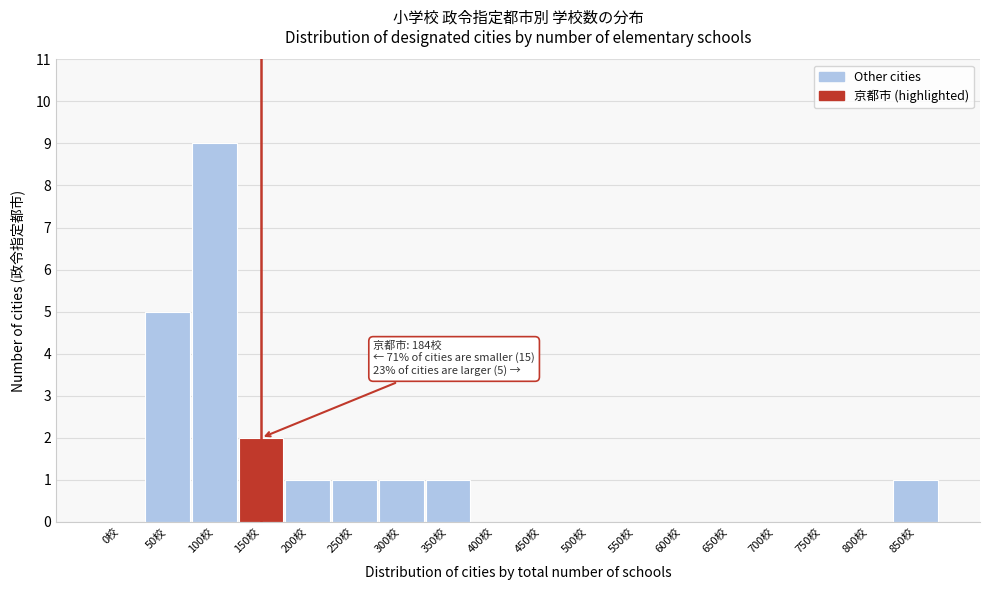

Reading left to right, what are all the values shown in this chart?

0校=0	50校=5	100校=9	150校=2	200校=1	250校=1	300校=1	350校=1	400校=0	450校=0	500校=0	550校=0	600校=0	650校=0	700校=0	750校=0	800校=0	850校=1